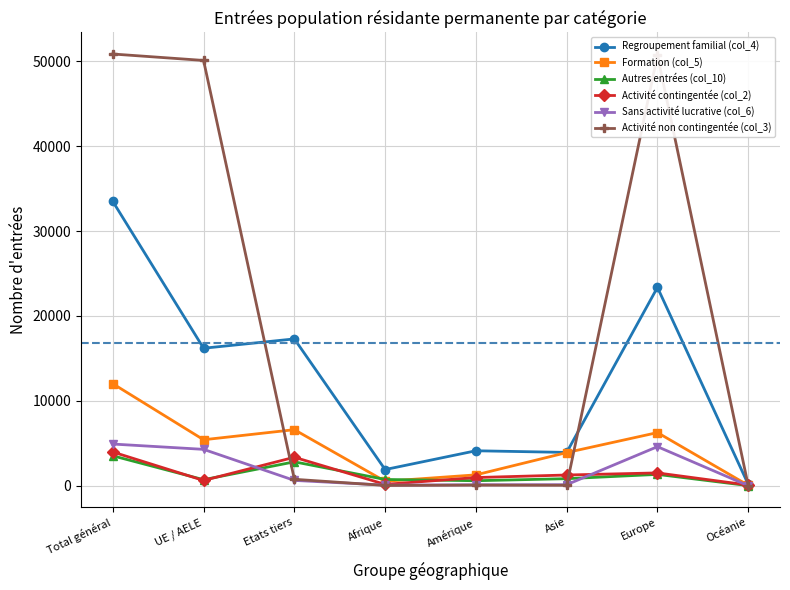

Which series has the widest spread of values?

Activité non contingentée (col_3)